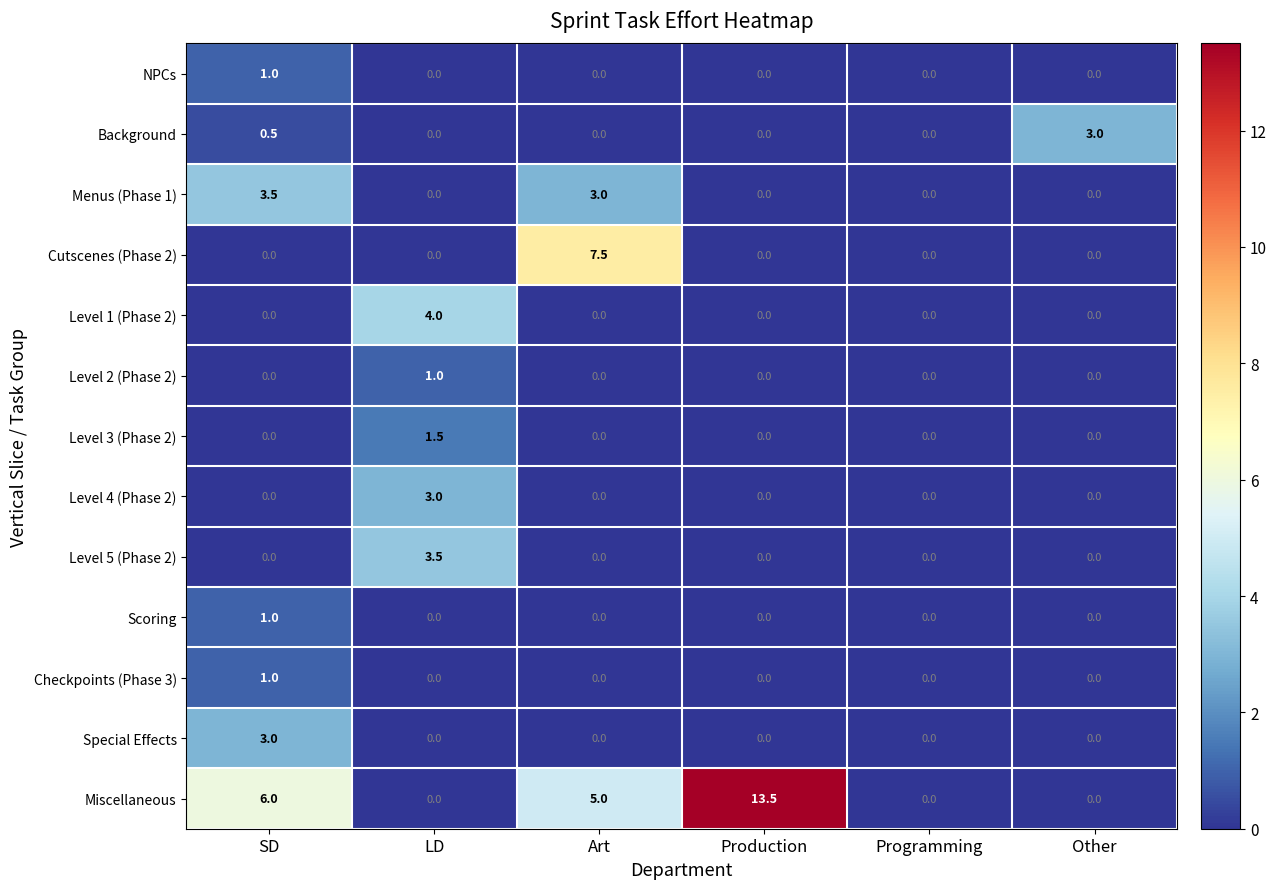

Which series has the largest range (max minus min)?

Miscellaneous